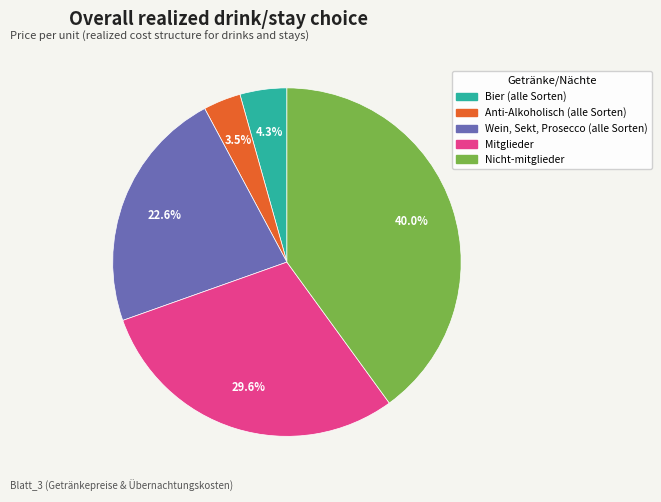

Count the number of slices in the pie.

5